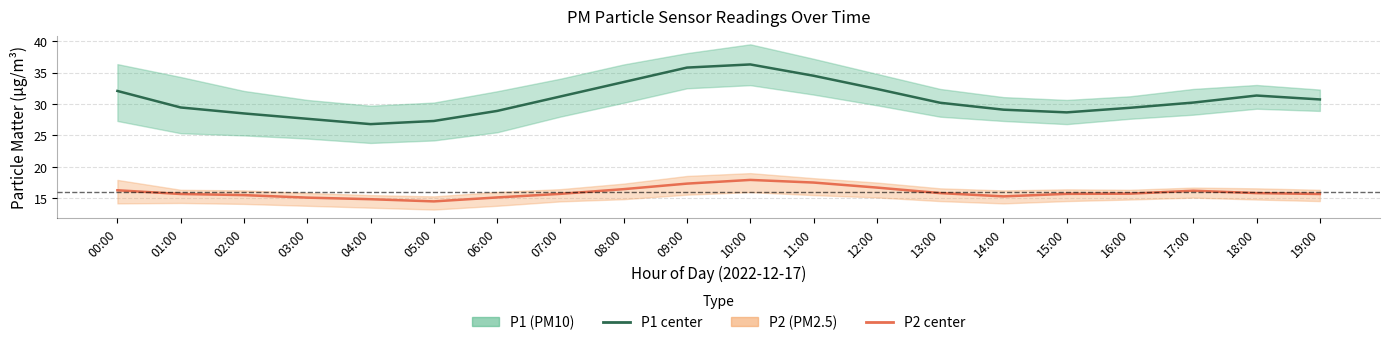

At 09:00, list the series in order from smallest to largest.

P2 (PM2.5), P1 (PM10)